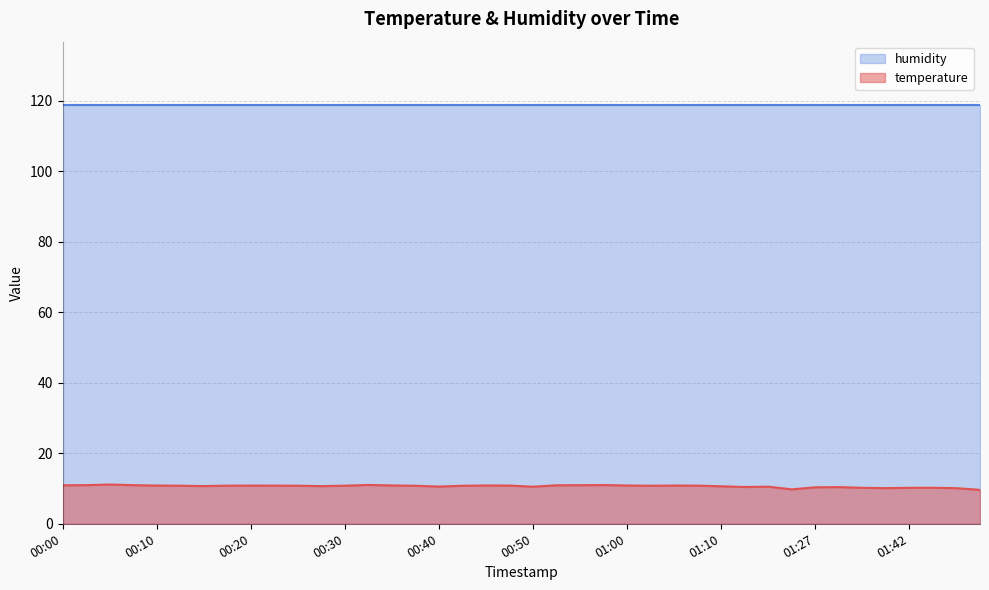

Which has a higher value, 01:00 or 00:05?

00:05